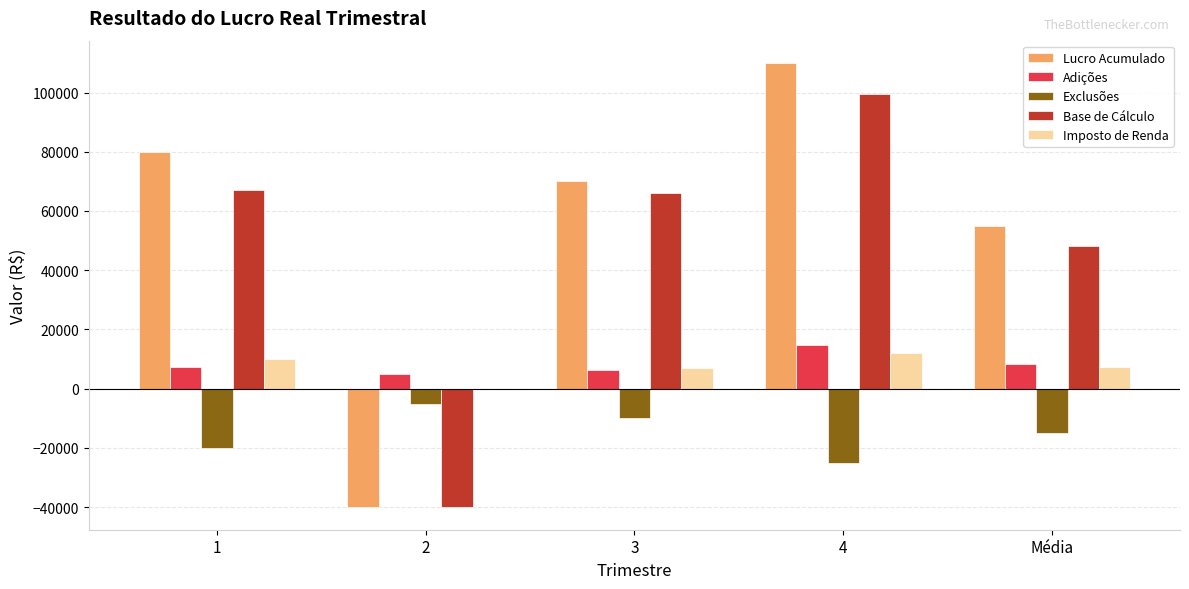

What is the sum of all Imposto de Renda values?

36168.8